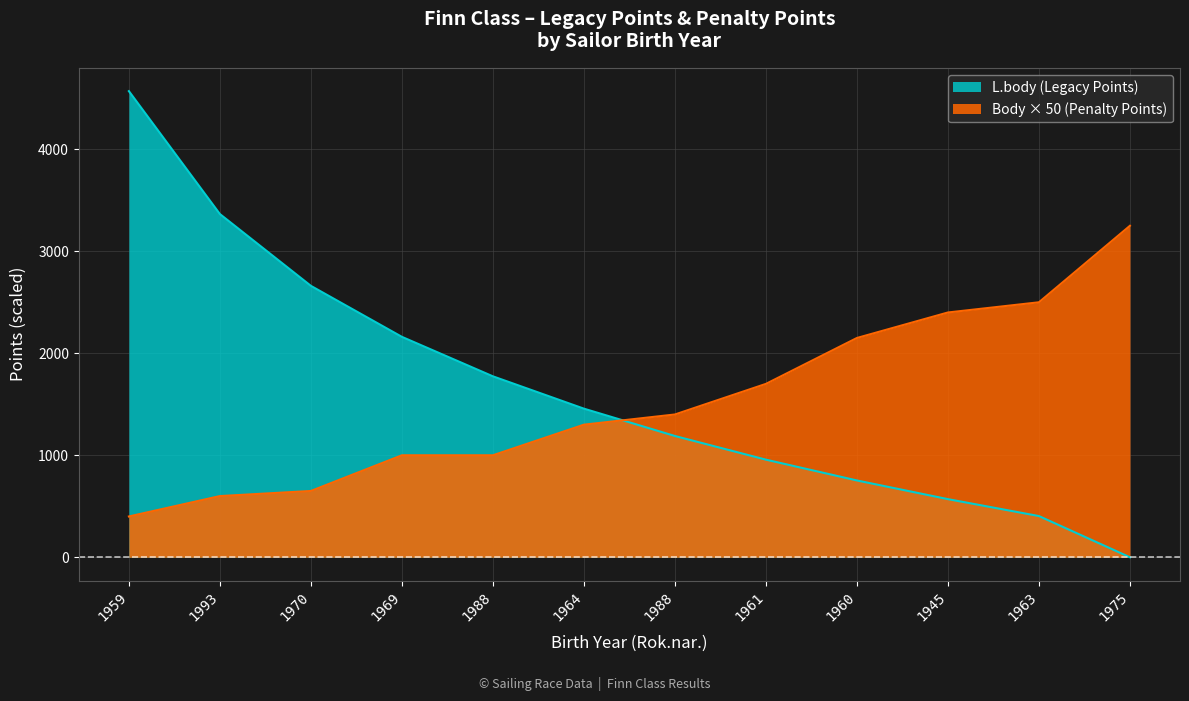

Between 1960 and 1961, which is larger?

1961